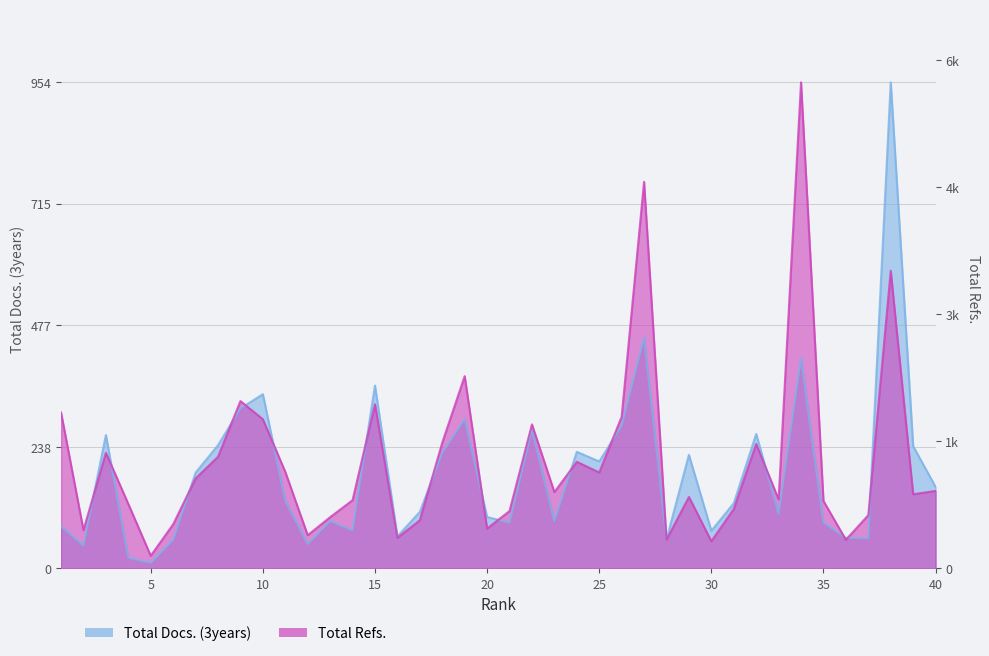

Reading right to left, extract all data points from this chart.

Total Docs. (3years): 160.0	240.0	954.0	59.0	60.0	90.0	412.0	107.0	264.0	128.0	74.0	223.0	57.0	453.0	280.0	210.0	229.0	93.0	272.0	90.0	101.0	293.0	227.0	111.0	63.0	359.0	75.0	93.0	48.0	133.0	342.0	314.0	242.0	188.0	56.0	11.0	21.0	262.0	45.0	83.0
Total Refs.: 152.2	145.7	584.2	104.6	56.3	132.4	954.0	135.5	244.4	116.7	53.5	140.4	56.4	758.7	297.6	188.4	209.4	149.9	282.8	112.7	78.3	377.4	246.8	94.7	60.3	322.4	134.0	100.6	65.3	189.6	292.9	328.5	219.3	176.6	86.7	24.9	126.6	227.0	75.4	306.2